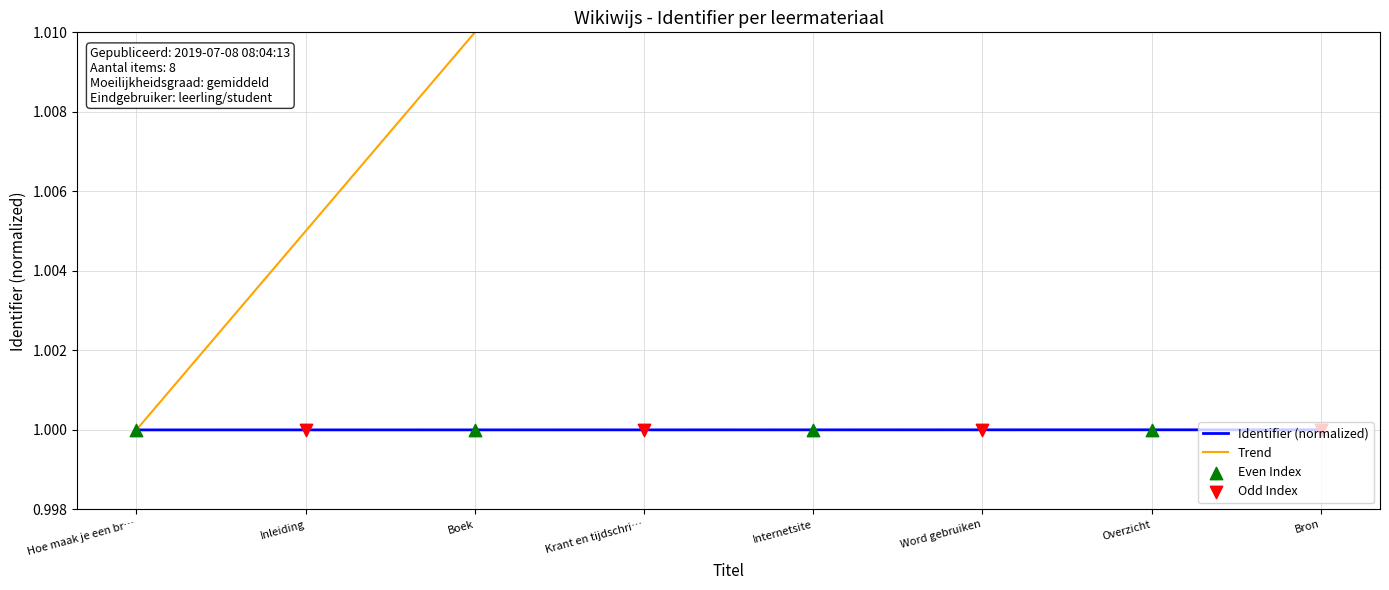

Which has a higher value, Bron or Internetsite?

Bron